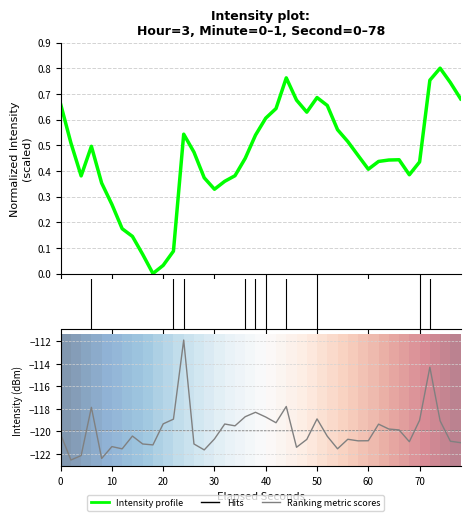

What is the minimum value for Ranking metric scores?

-122.5